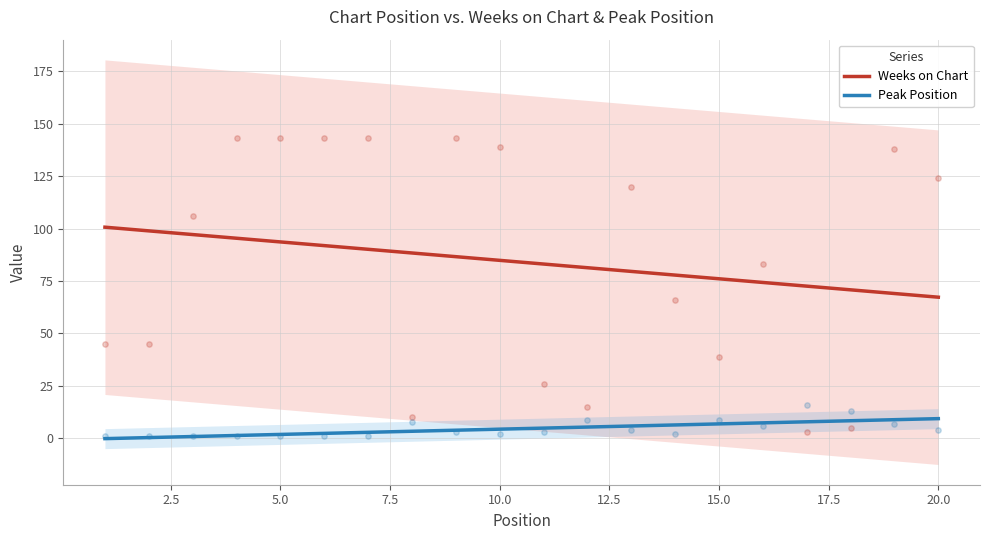

What are all the series names shown in the legend?

Weeks on Chart, Peak Position